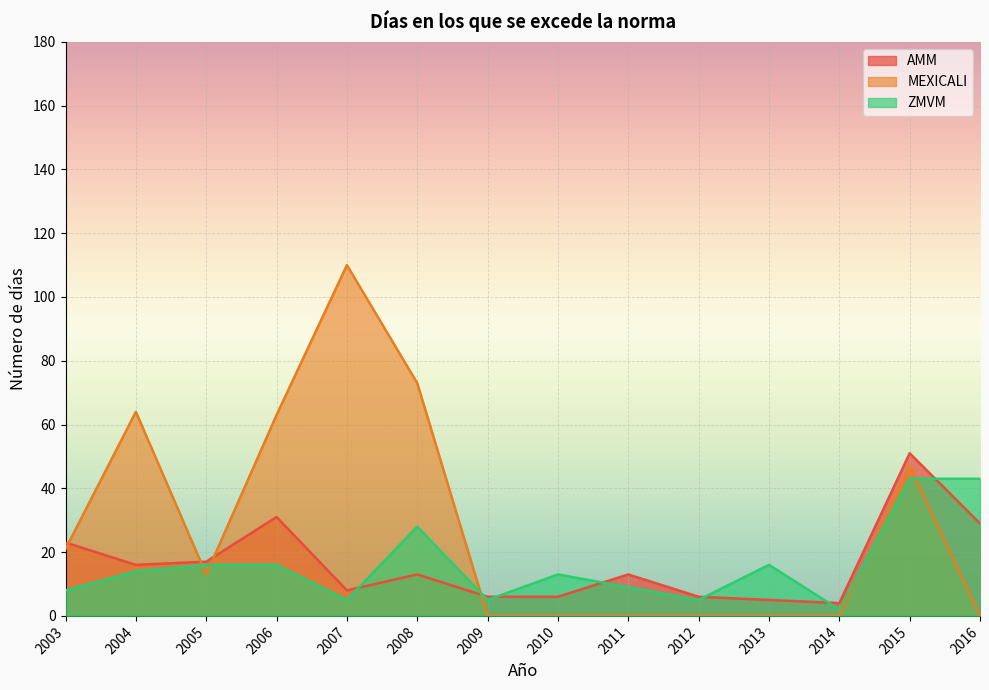

At which category is the sum across all series the highest?

2015